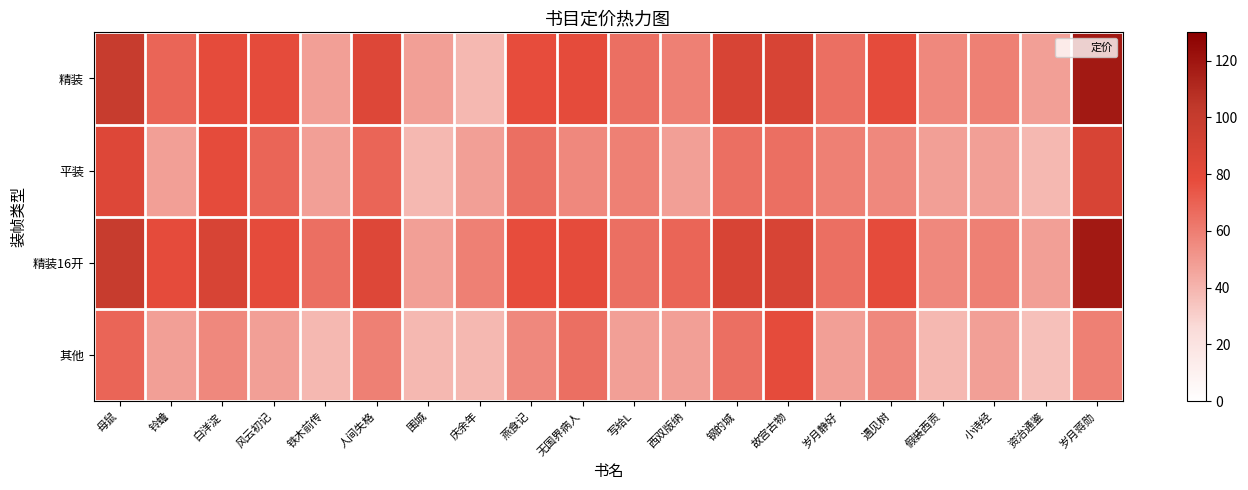

What is the greatest value displayed?

118